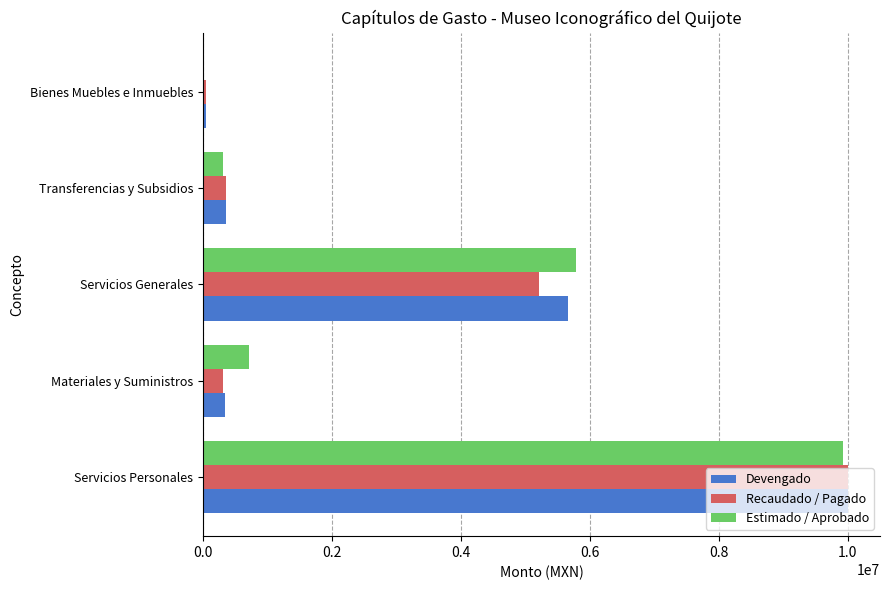

What is the approximate value of Estimado / Aprobado at Servicios Personales?

9924096.8